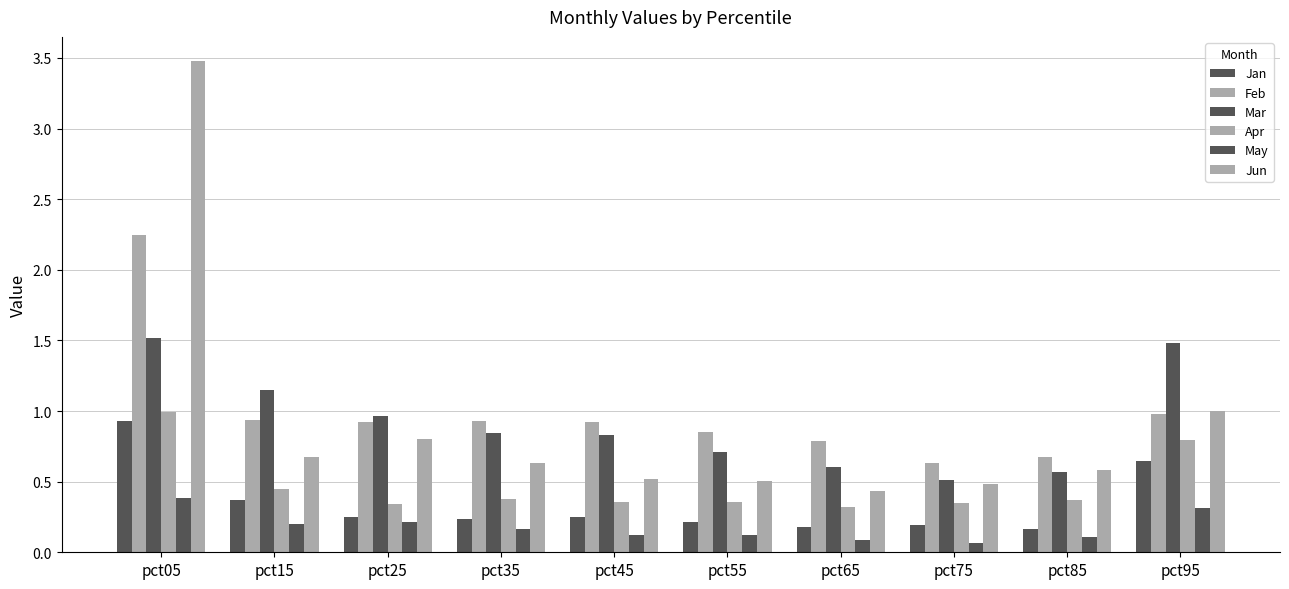

True or false: May has a value of 0.1 at pct65.

True